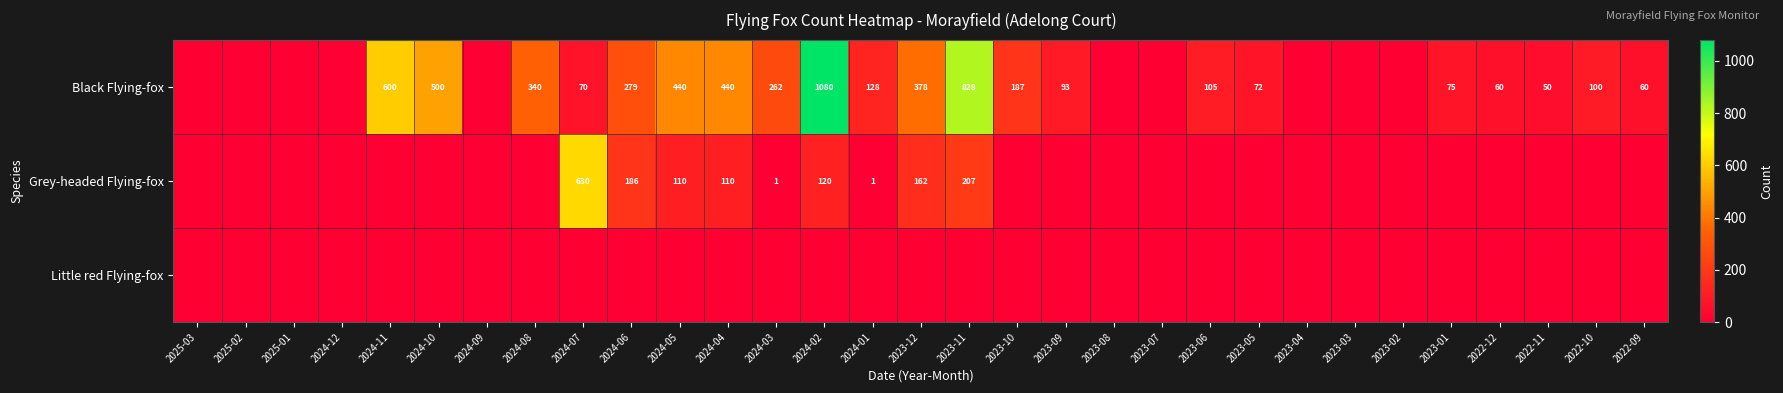

At which label does Black Flying-fox first exceed 75?

2024-11